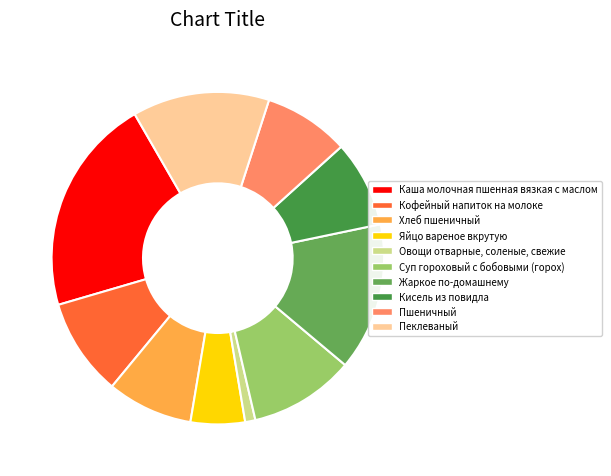

Which has a higher value, Суп гороховый с бобовыми (горох) or Кофейный напиток на молоке?

Суп гороховый с бобовыми (горох)